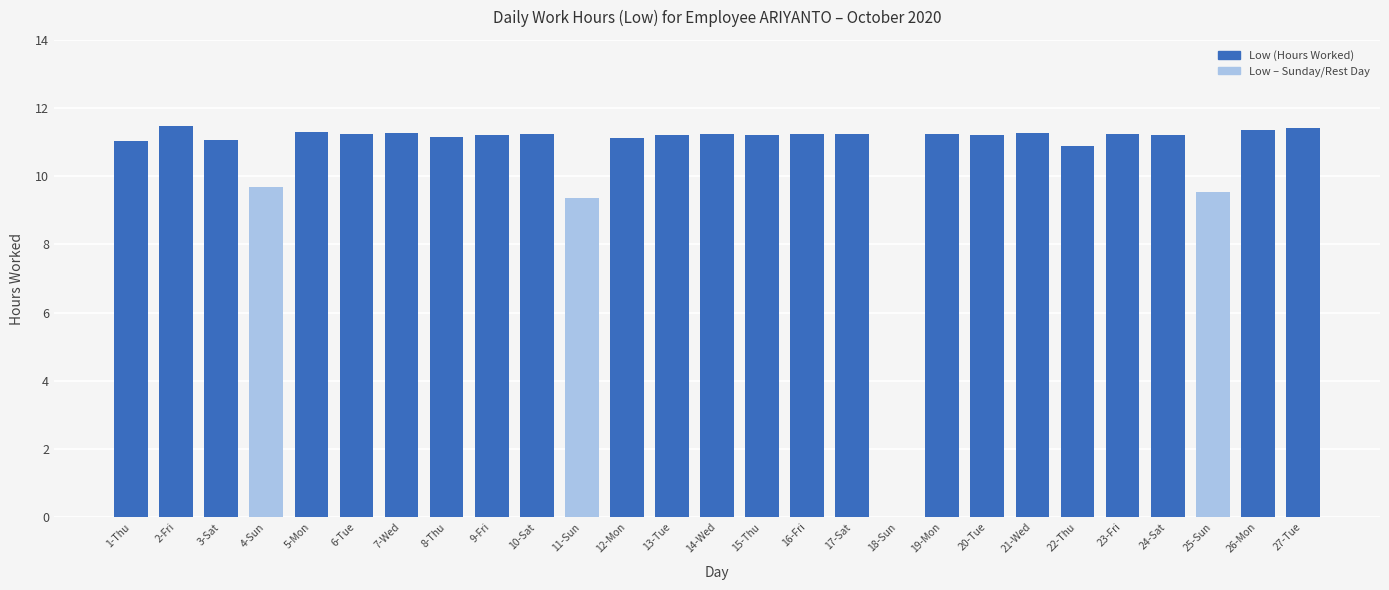

True or false: the data shows 11.2 at 23-Fri.

True